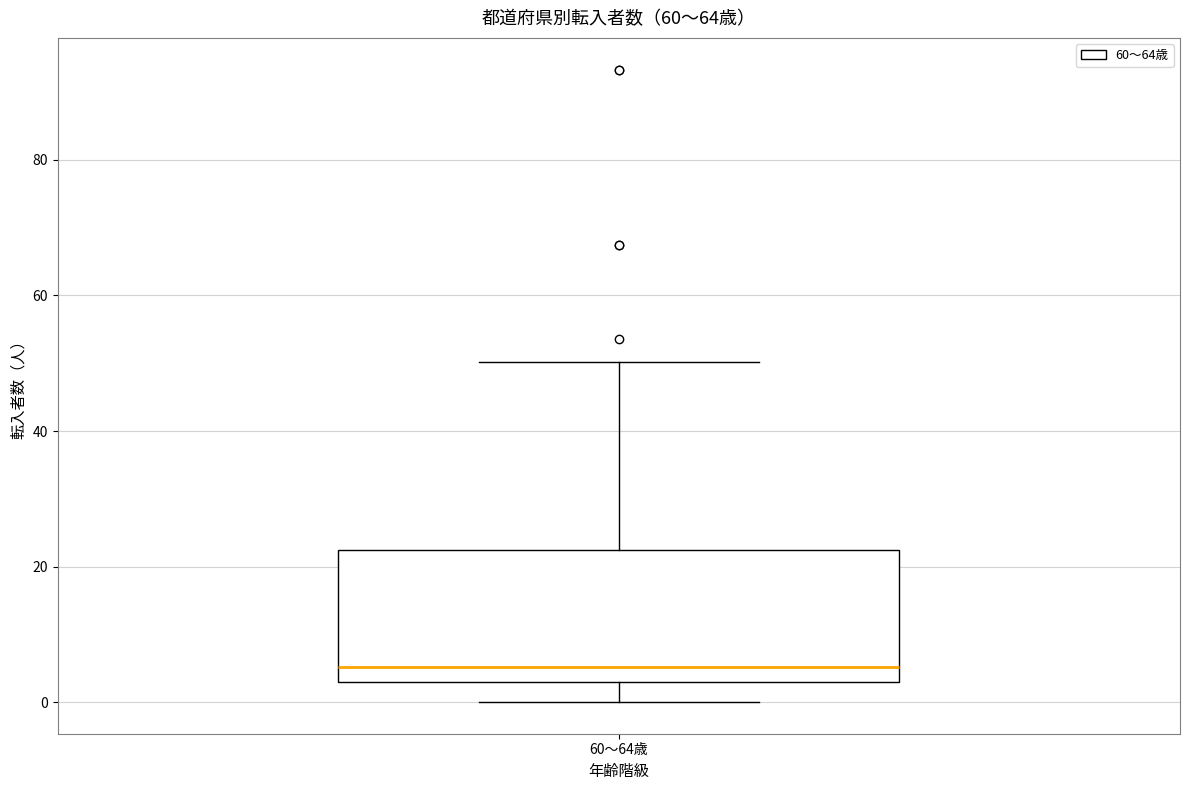

Where does the median line of the box for 60～64歳 sit on the y-axis? The values are not printed on the chart, so give them approximately, as read against the axis.

6